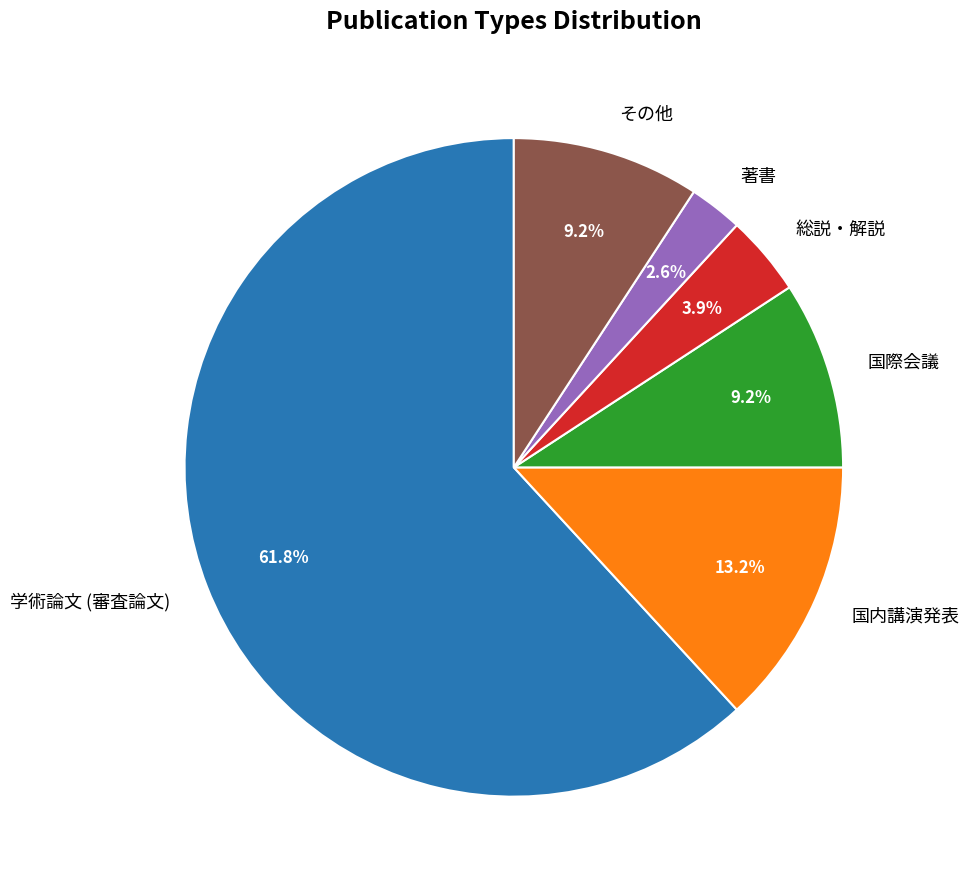

What percentage is the その他 slice, to the nearest percent?

9%